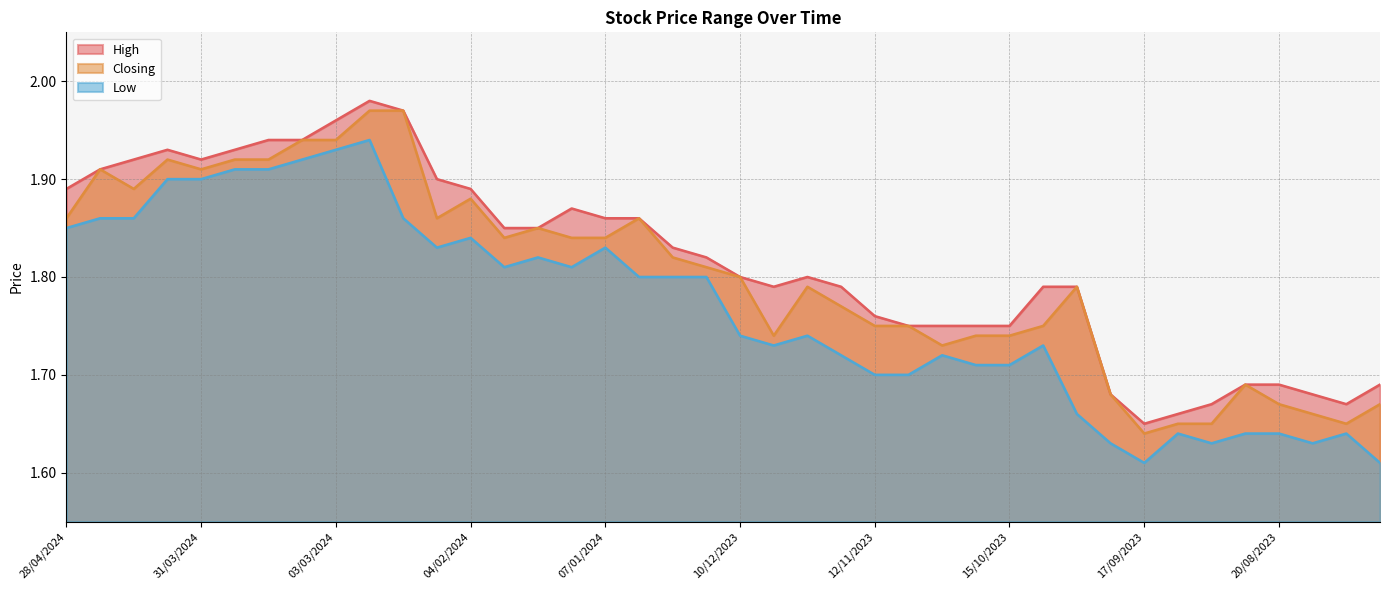

True or false: Closing has more than 1 points higher than both neighbors.

True